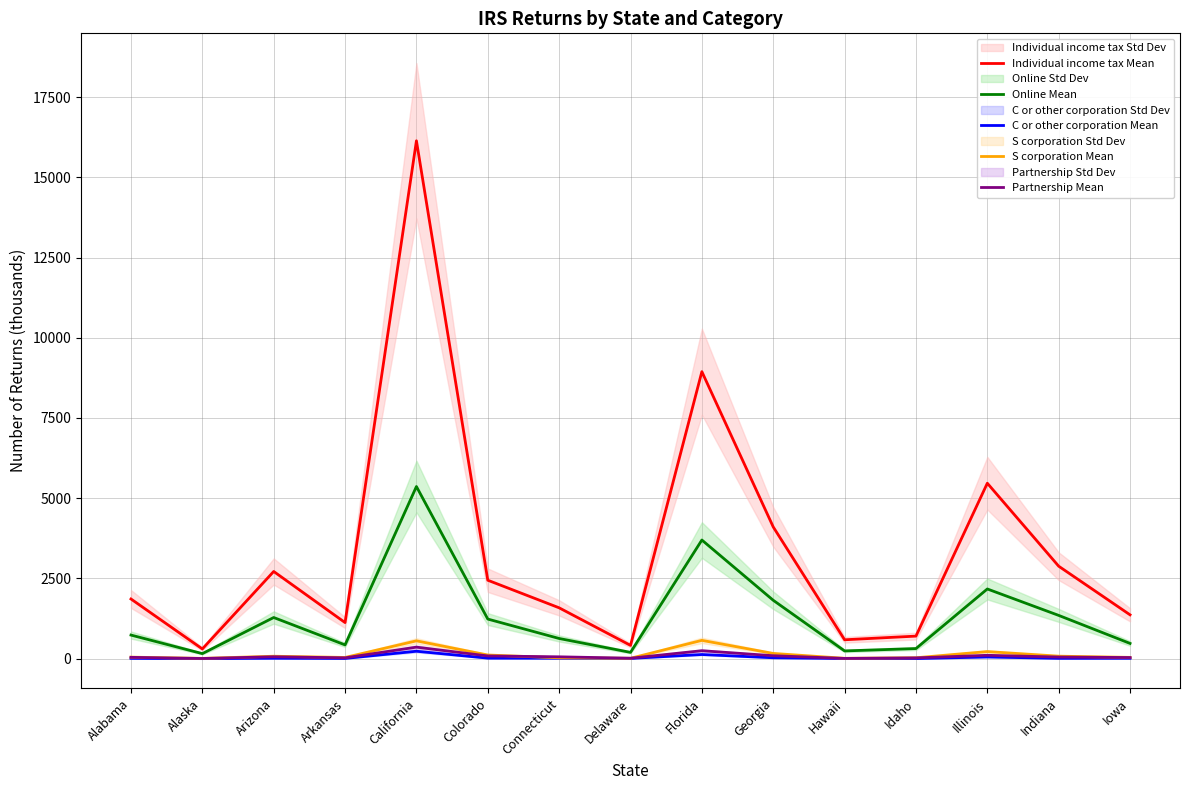

True or false: Individual income tax Mean has more than 2 points higher than both neighbors.

True